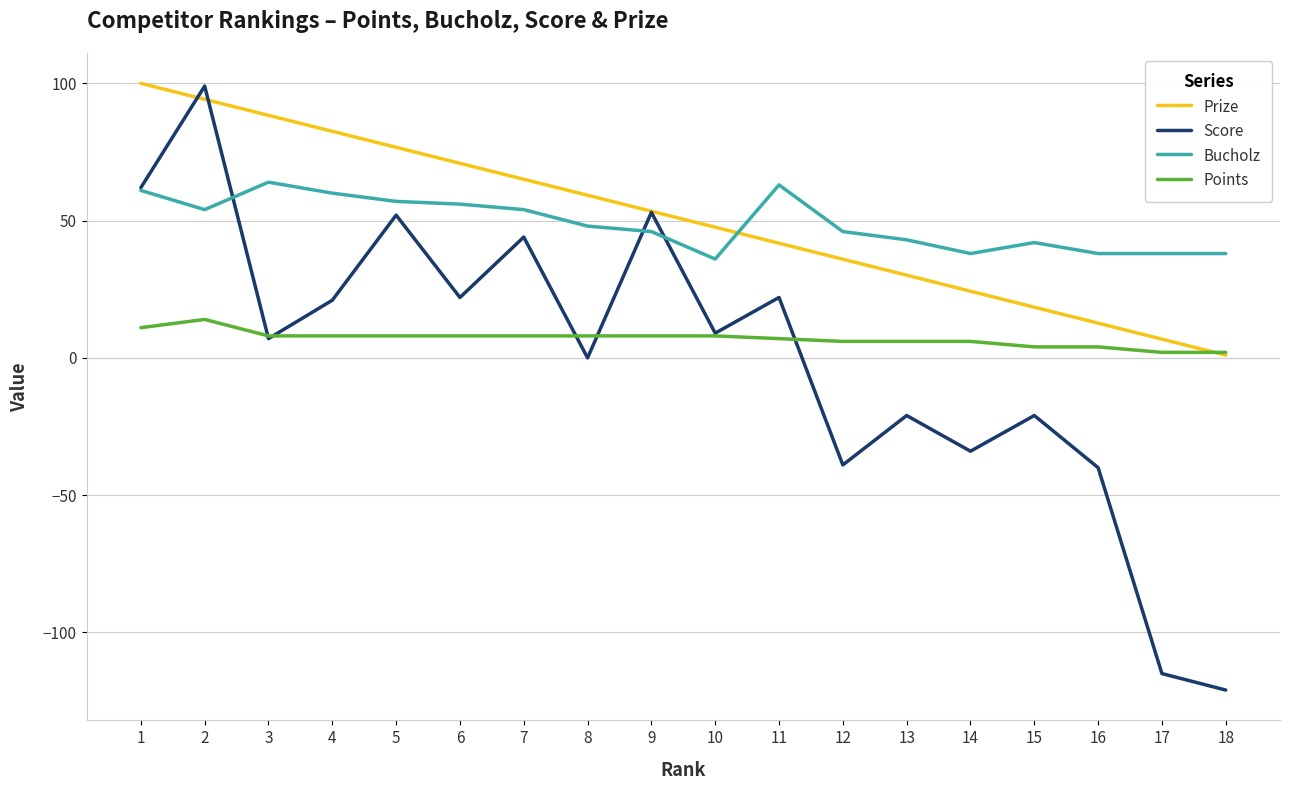

How many intersections are there between Bucholz and Prize?

1